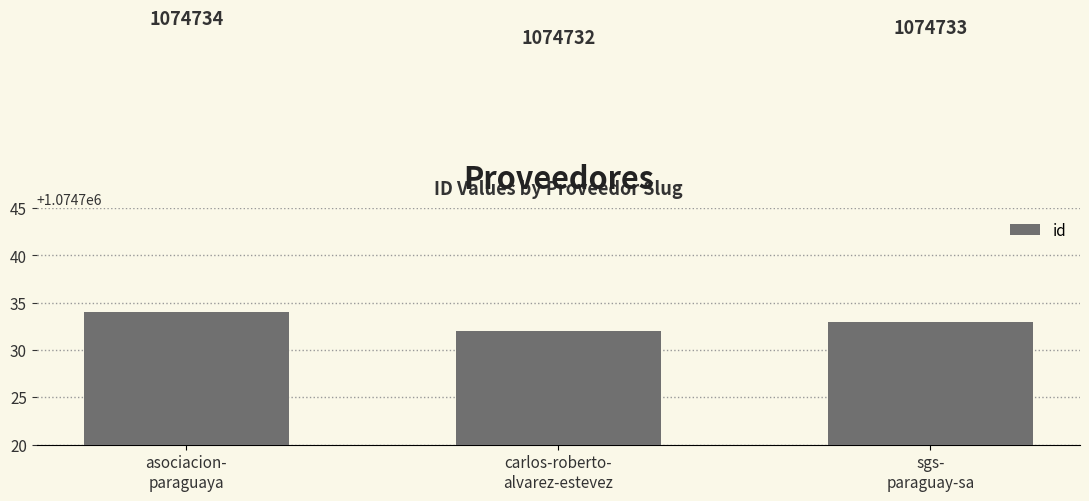

What is the approximate value at sgs-
paraguay-sa?

1074733